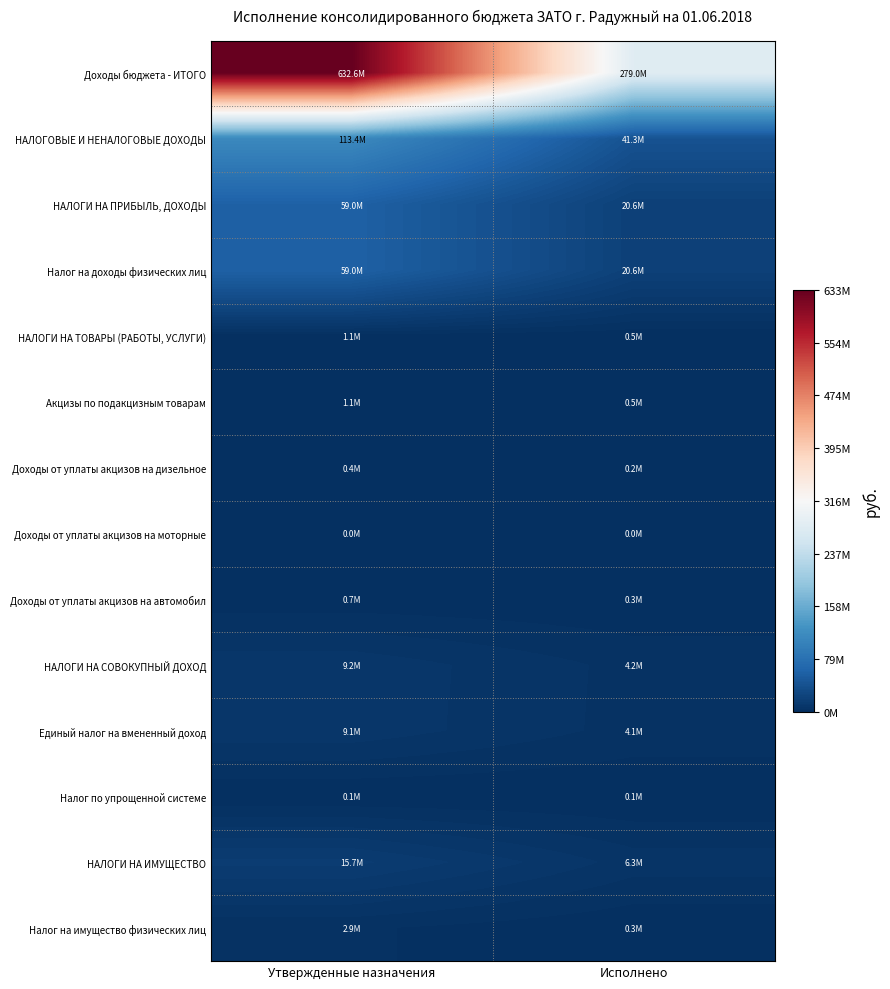

What is the difference between the highest and lowest values at Исполнено?

278971298.1